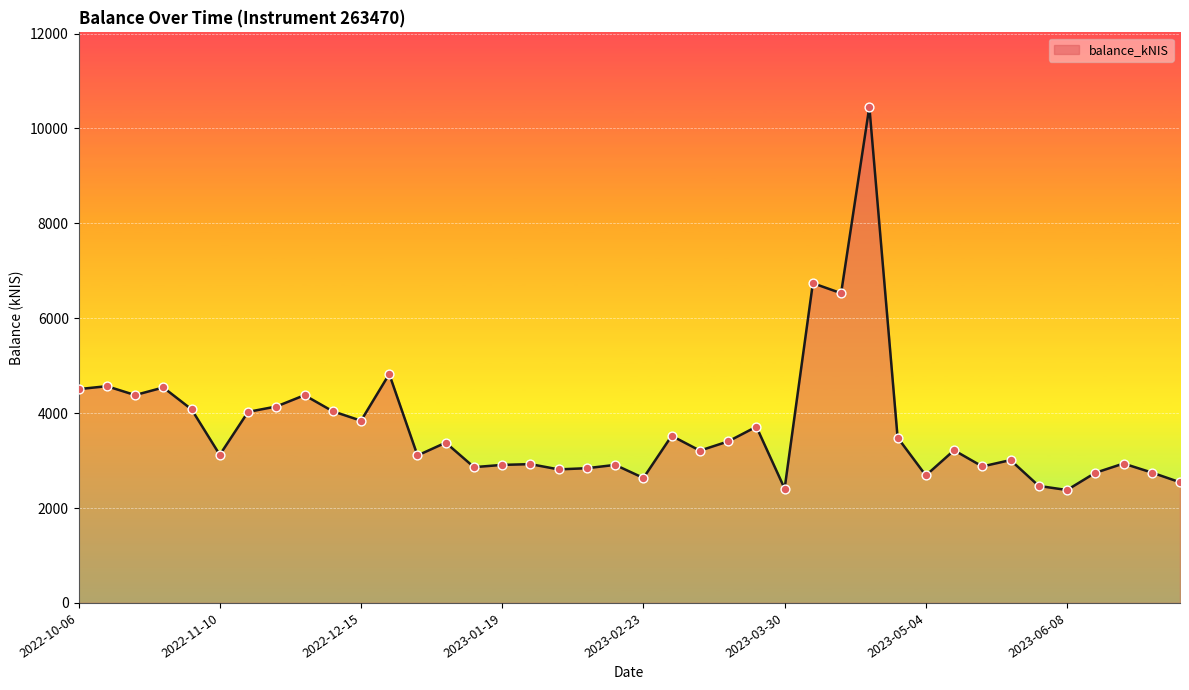

What is the difference between the maximum and minimum values?

8076.0